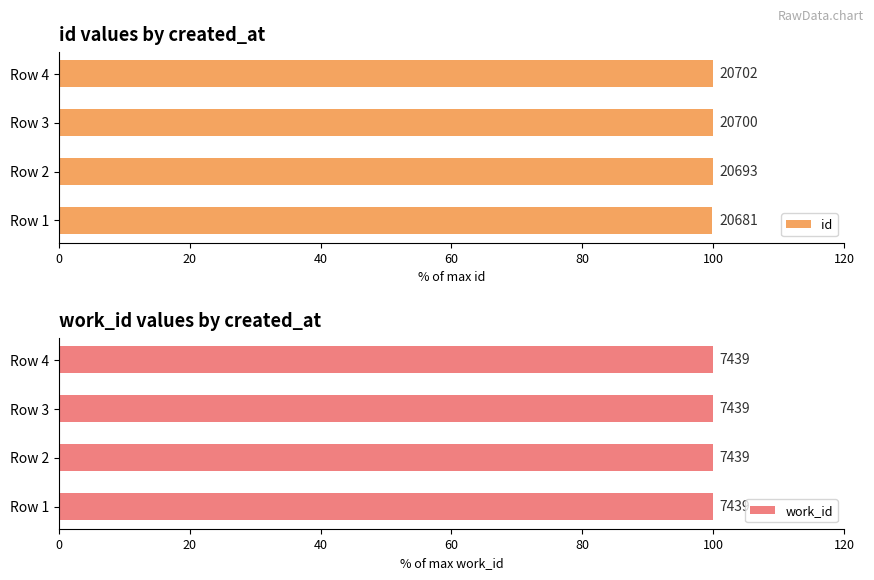

How many bars are there in total?

8